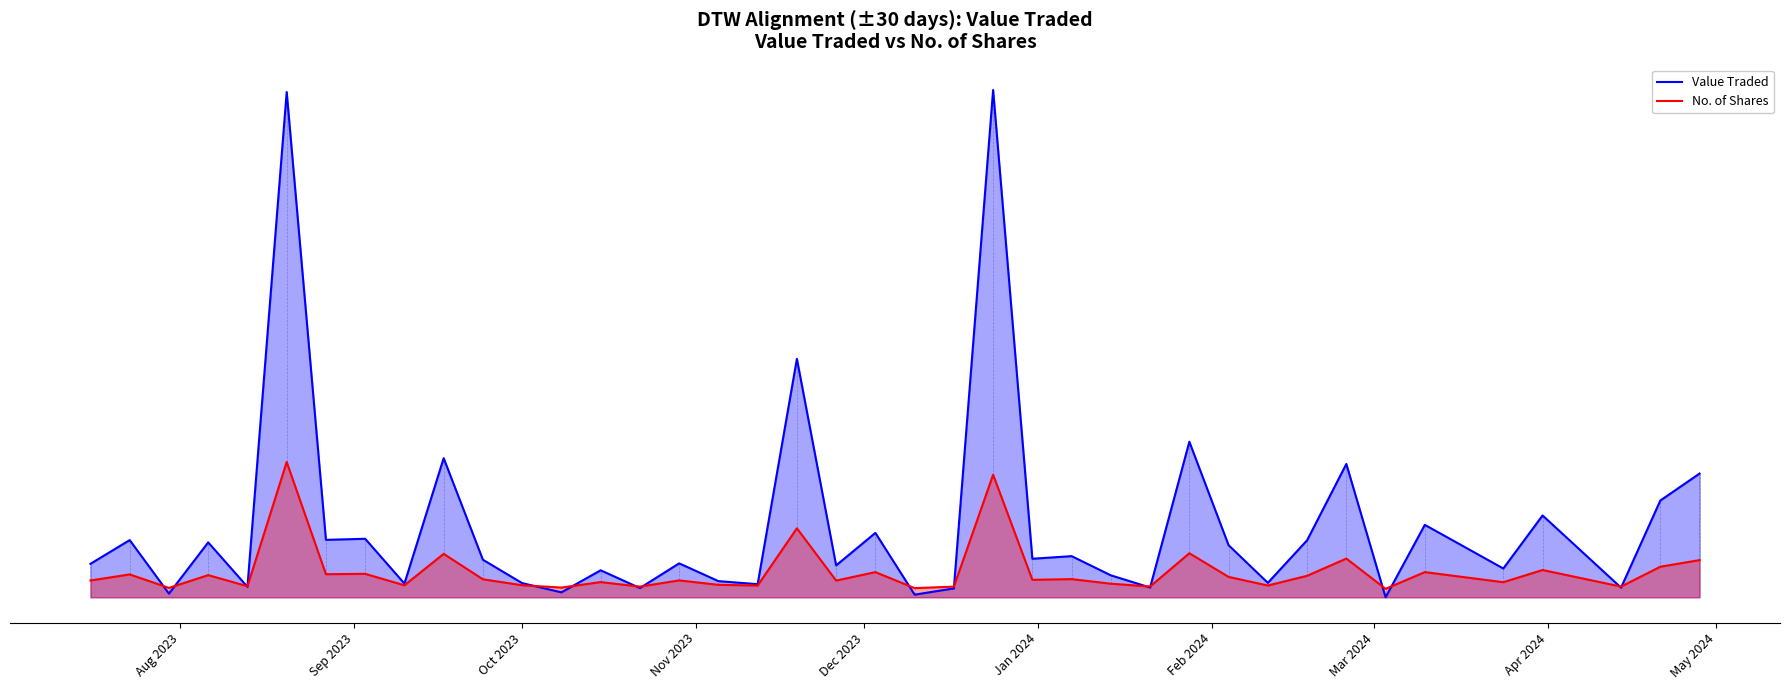

How many data points does each series have?

40